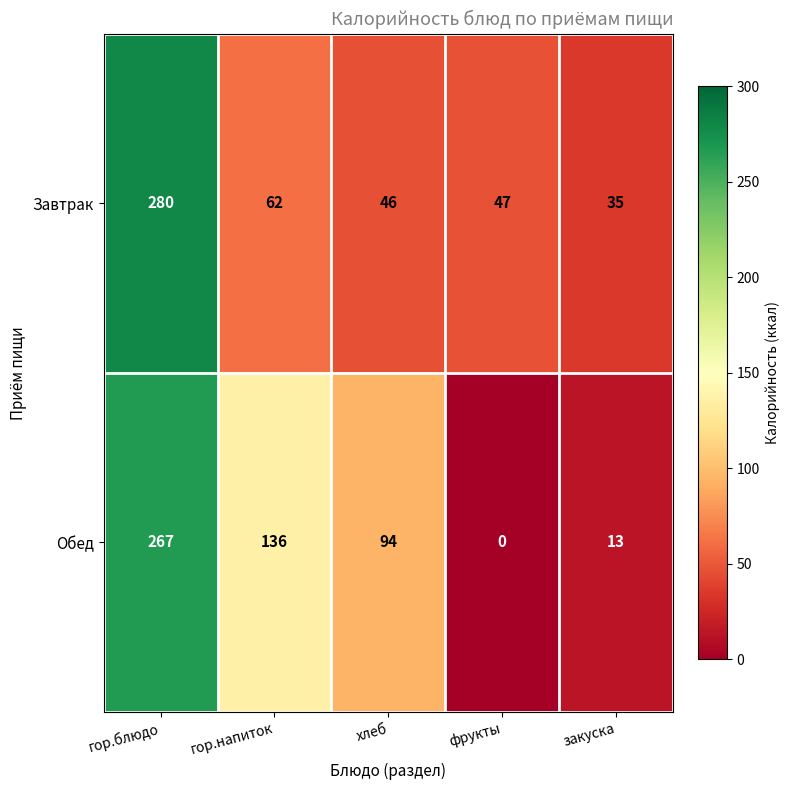

Count the number of categories in the chart.

5